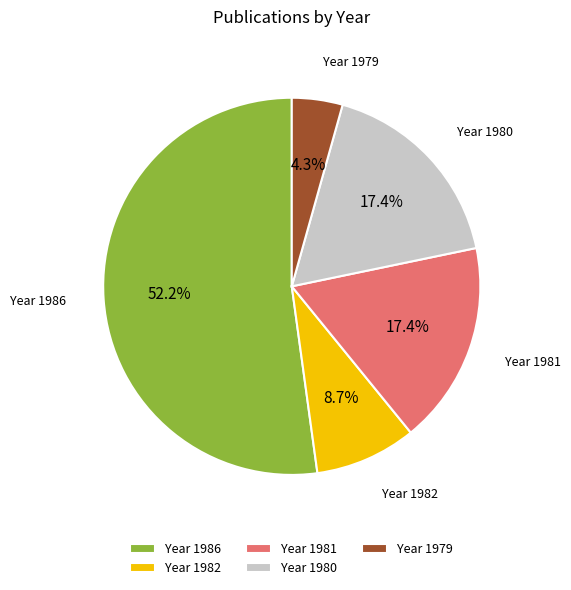

Which slice is the largest?

Year 1986